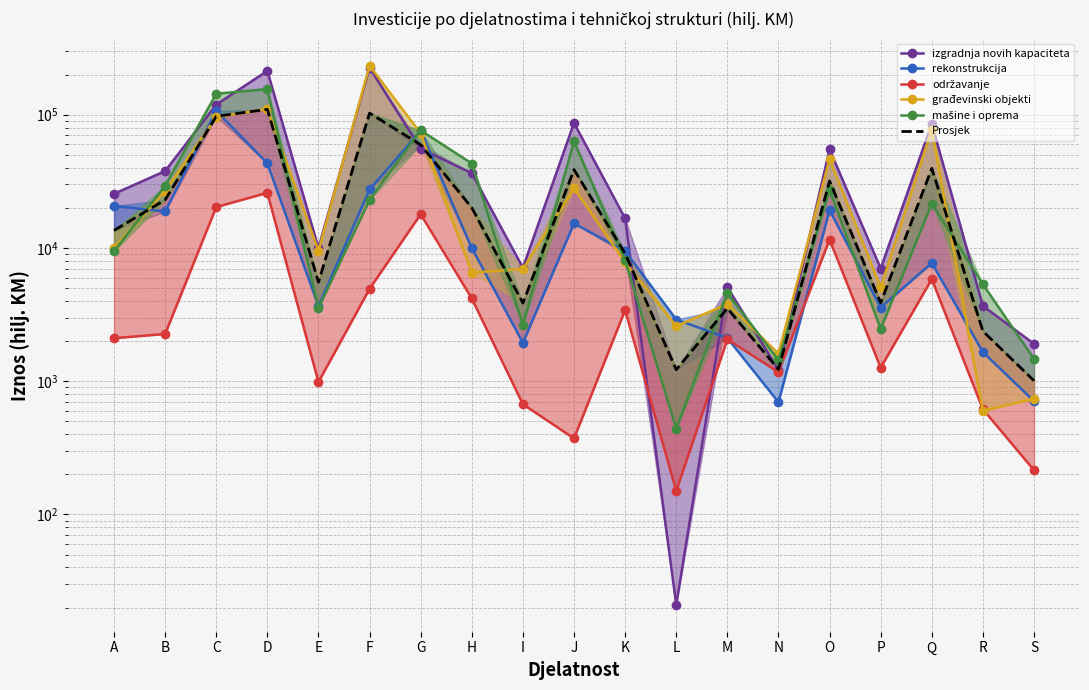

Count the number of data series in this chart.

6